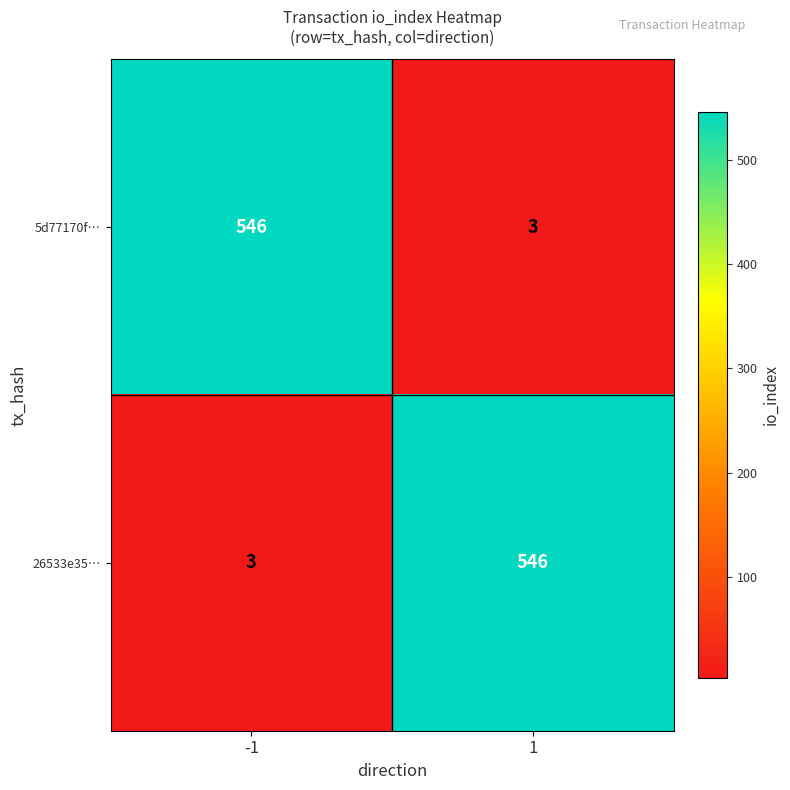

Reading left to right, transcribe all the data shown in this chart.

5d77170f…: 546	3
26533e35…: 3	546